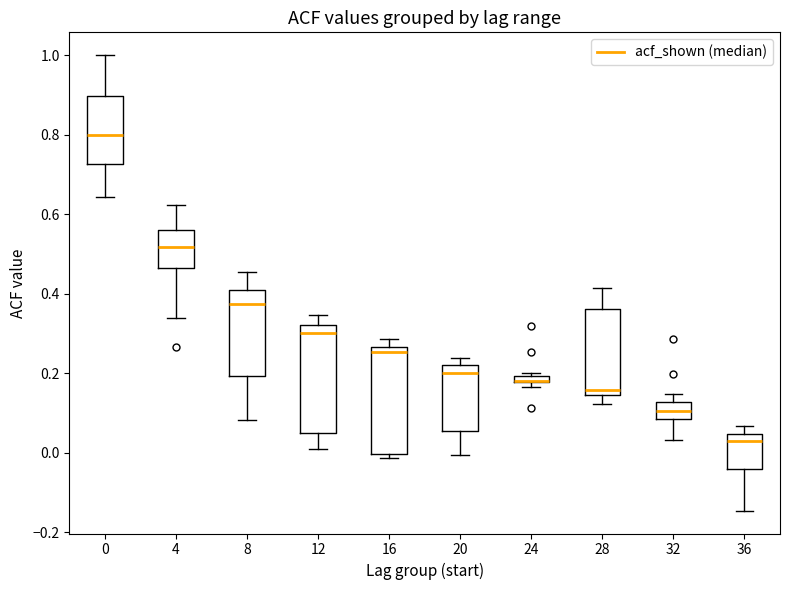

Where does the median line of the box at x = 20 sit on the y-axis? The values are not printed on the chart, so give them approximately, as read against the axis.

0.20